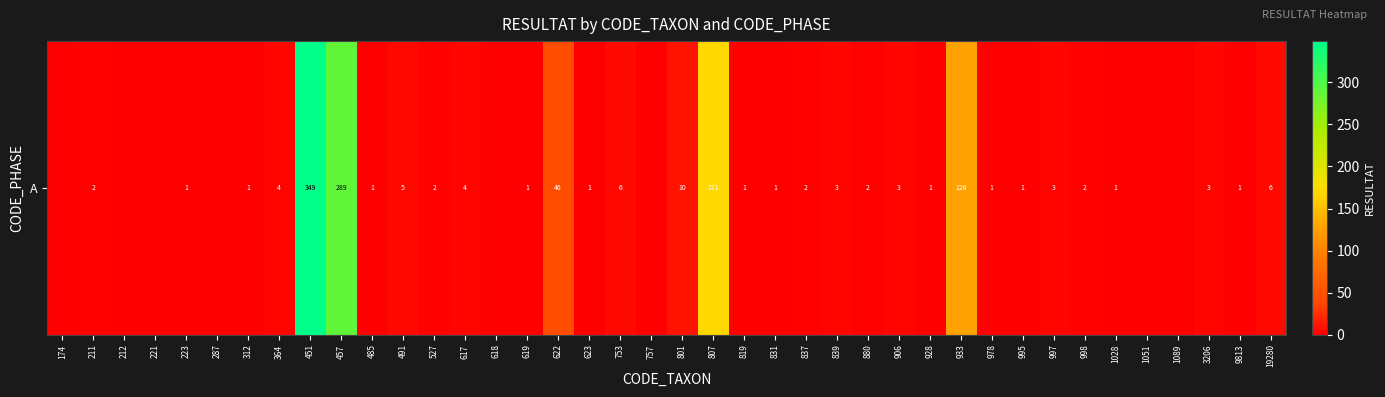

List the labels in order of value, largest first.

451, 457, 807, 933, 622, 801, 753, 19280, 491, 364, 617, 839, 906, 997, 3206, 211, 527, 837, 880, 998, 223, 312, 485, 619, 623, 819, 831, 928, 978, 995, 1028, 9813, 174, 212, 221, 287, 618, 757, 1051, 1089